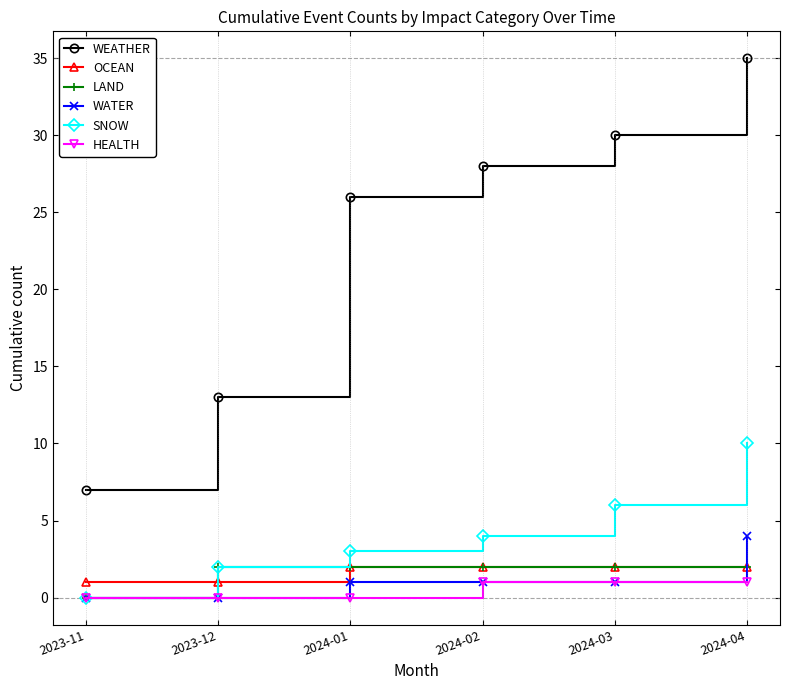

Reading left to right, transcribe all the data shown in this chart.

WEATHER: 2023-11=7	2023-12=13	2024-01=26	2024-02=28	2024-03=30	2024-04=35
OCEAN: 2023-11=1	2023-12=1	2024-01=2	2024-02=2	2024-03=2	2024-04=2
LAND: 2023-11=0	2023-12=2	2024-01=2	2024-02=2	2024-03=2	2024-04=2
WATER: 2023-11=0	2023-12=0	2024-01=1	2024-02=1	2024-03=1	2024-04=4
SNOW: 2023-11=0	2023-12=2	2024-01=3	2024-02=4	2024-03=6	2024-04=10
HEALTH: 2023-11=0	2023-12=0	2024-01=0	2024-02=1	2024-03=1	2024-04=1